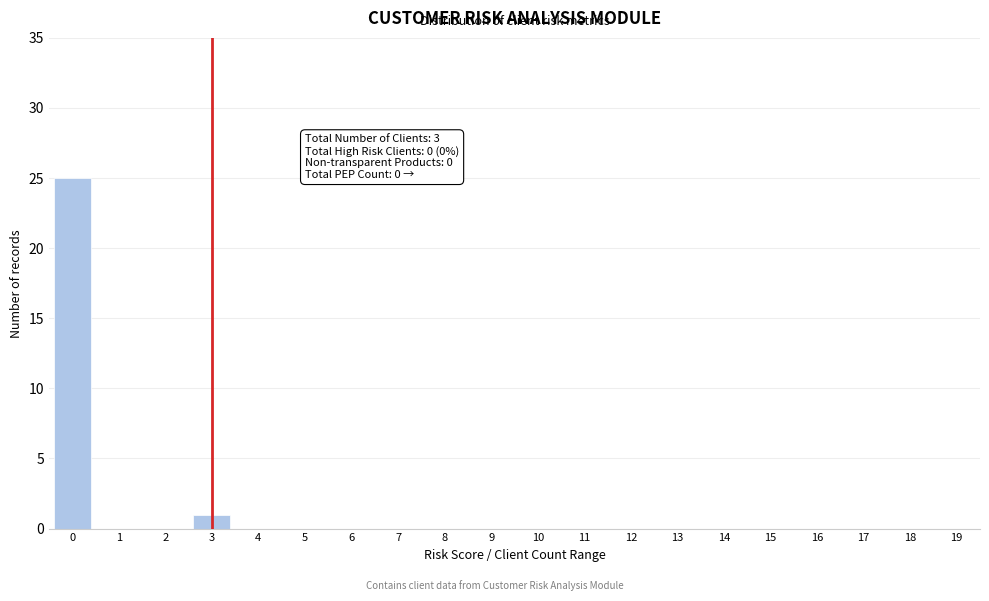

Reading left to right, transcribe all the data shown in this chart.

0=25	1=0	2=0	3=1	4=0	5=0	6=0	7=0	8=0	9=0	10=0	11=0	12=0	13=0	14=0	15=0	16=0	17=0	18=0	19=0